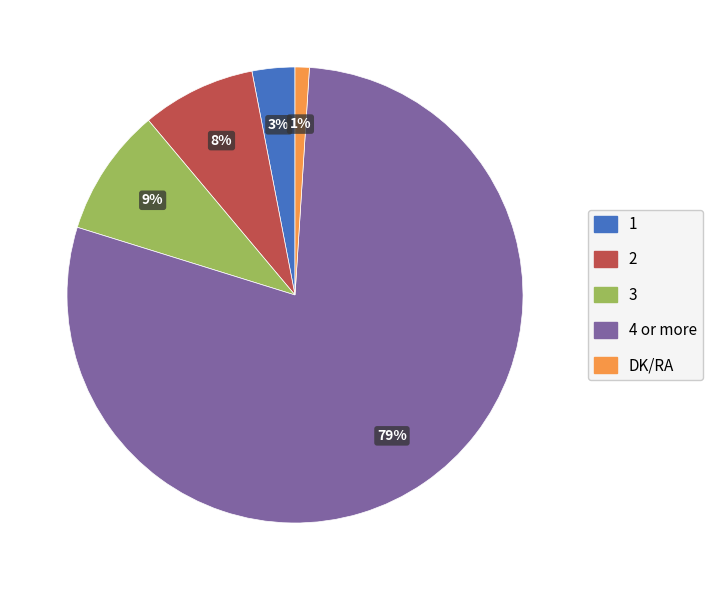

How many slices are in this pie chart?

5